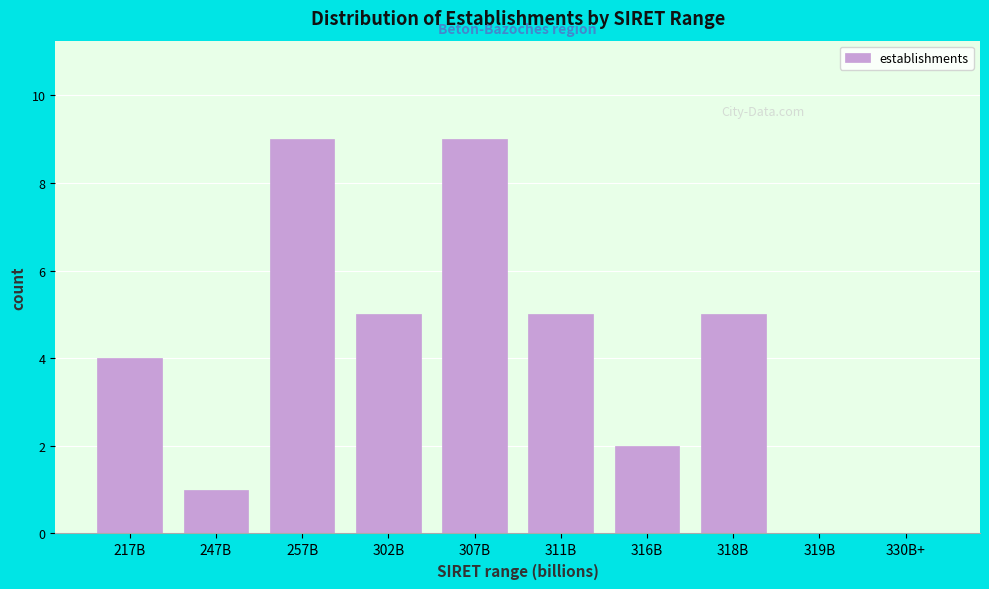

Reading left to right, transcribe all the data shown in this chart.

217B=4	247B=1	257B=9	302B=5	307B=9	311B=5	316B=2	318B=5	319B=0	330B+=0